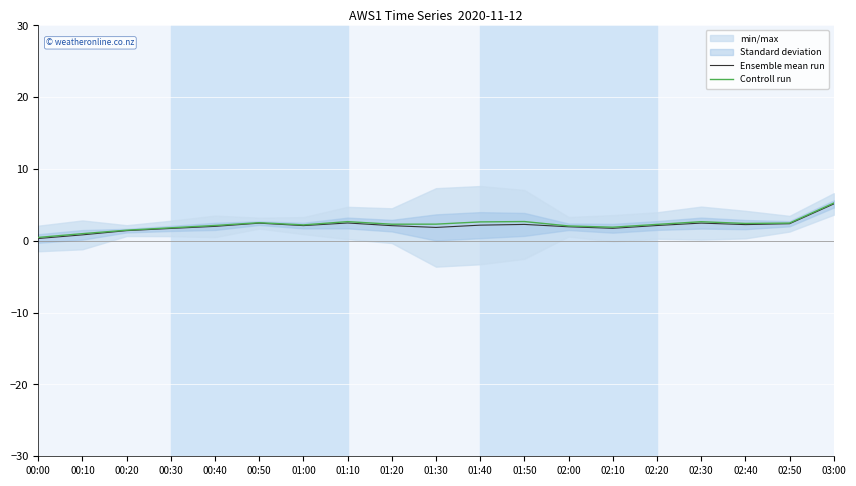

What is the total value across all series at 02:10?

3.6